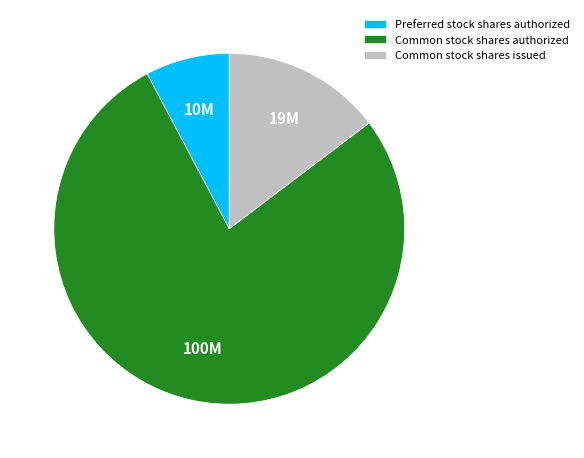

Which has a higher value, Preferred stock shares authorized or Common stock shares authorized?

Common stock shares authorized